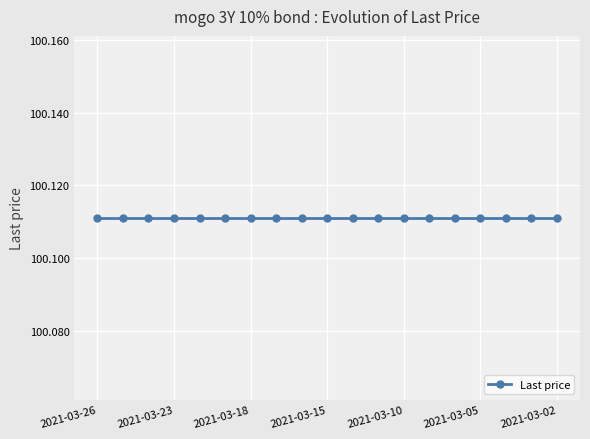

True or false: Last price and Accrued interest cross at least once.

False